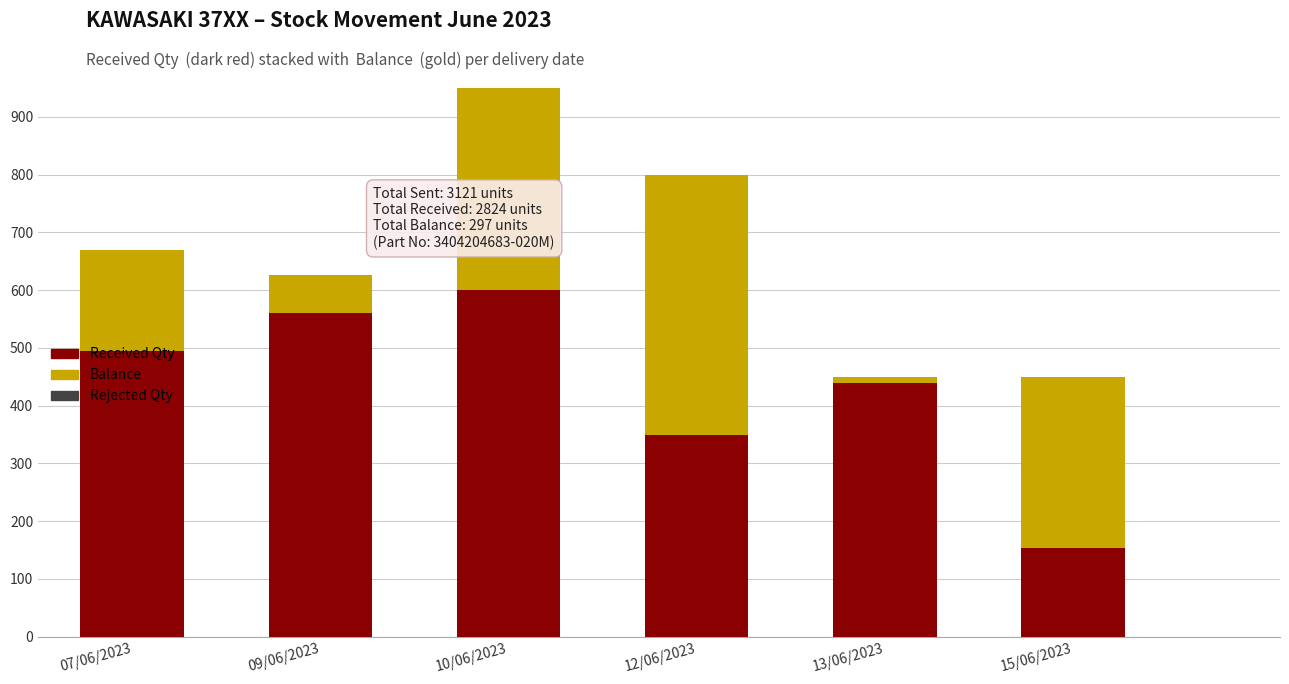

List the series in order of their peak value, lowest first.

Rejected Qty, Balance, Received Qty